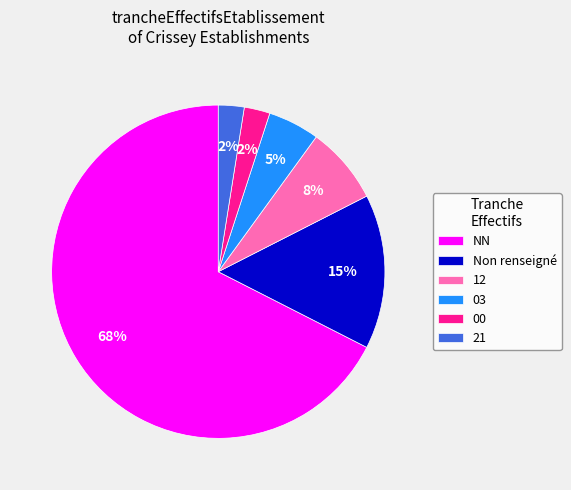

How many segments does this pie chart have?

6